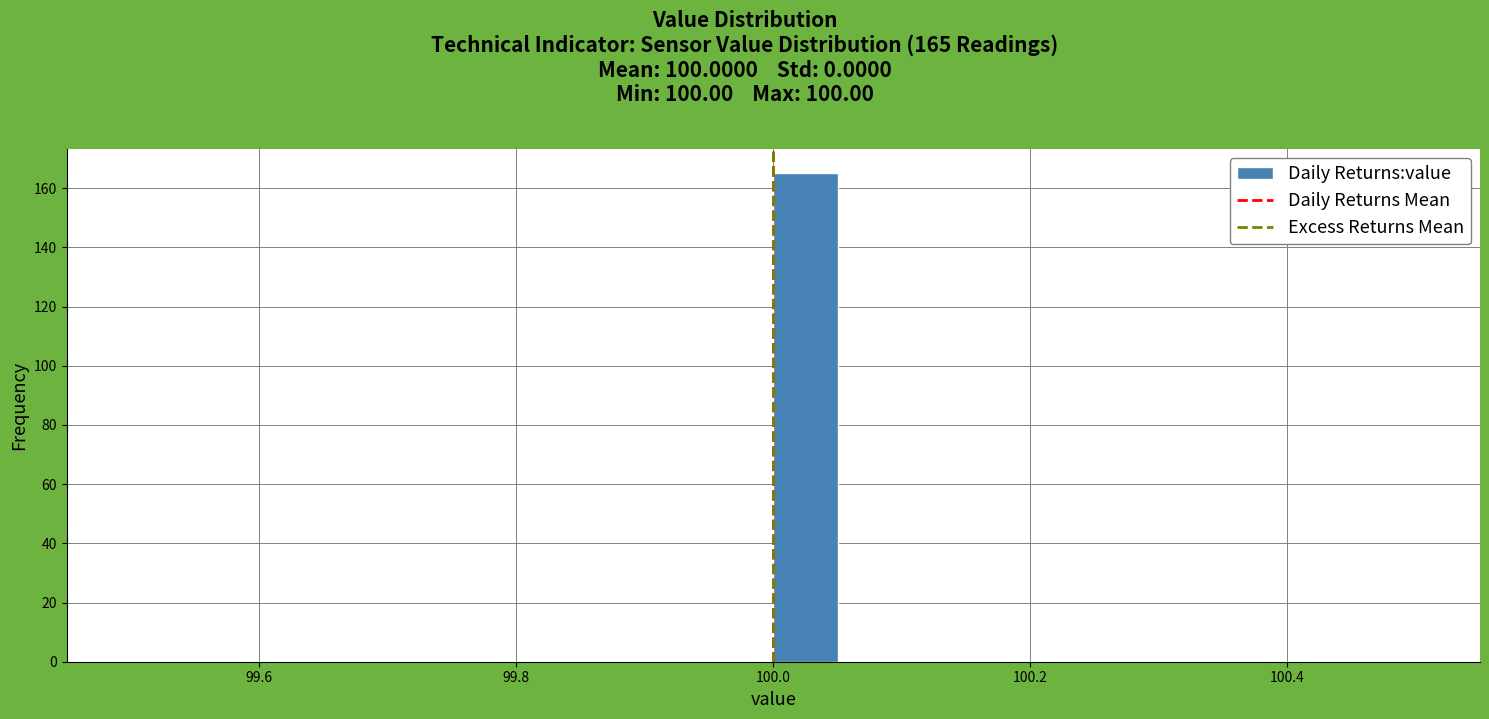

Read against the x-axis, roughly where is the centre of the tallest bar?

100.02